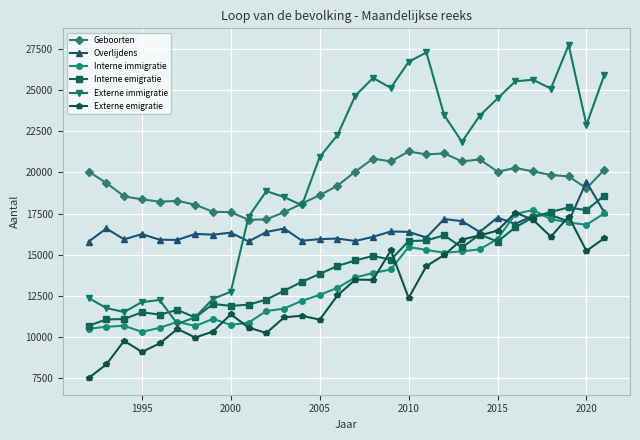

What is the maximum value shown in the chart?

27739